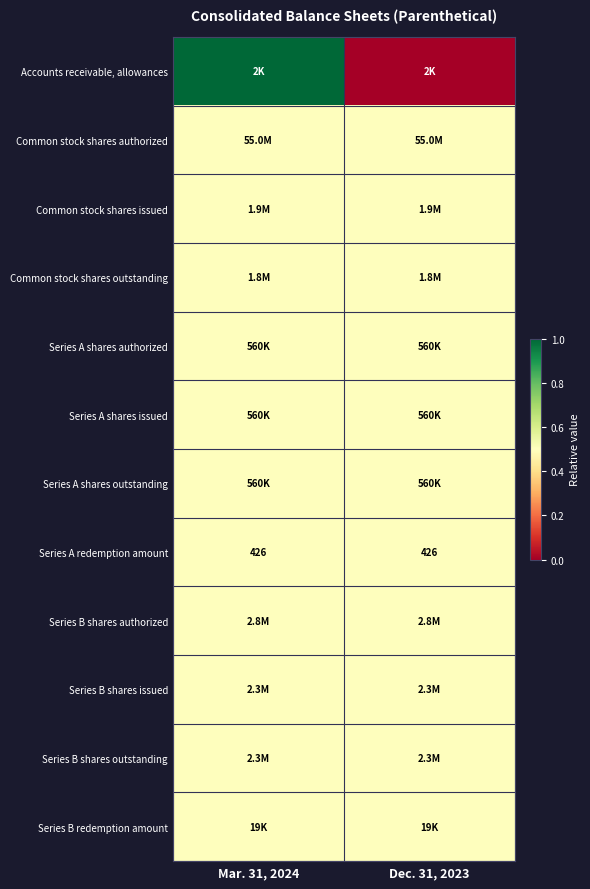

True or false: Series B shares issued has a value of 0.2 at Dec. 31, 2023.

False